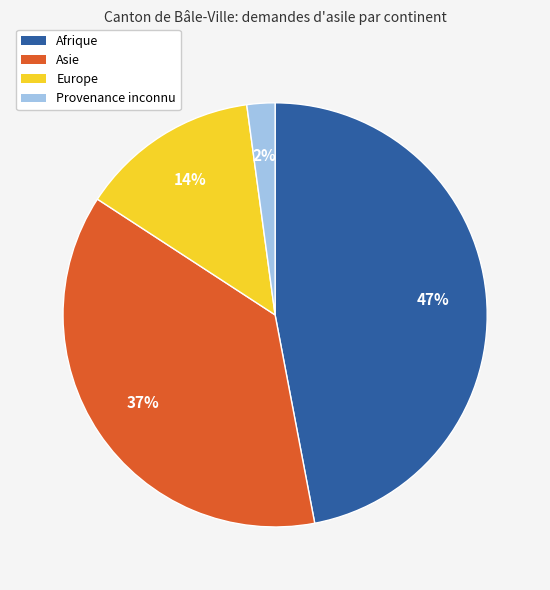

How many segments does this pie chart have?

4